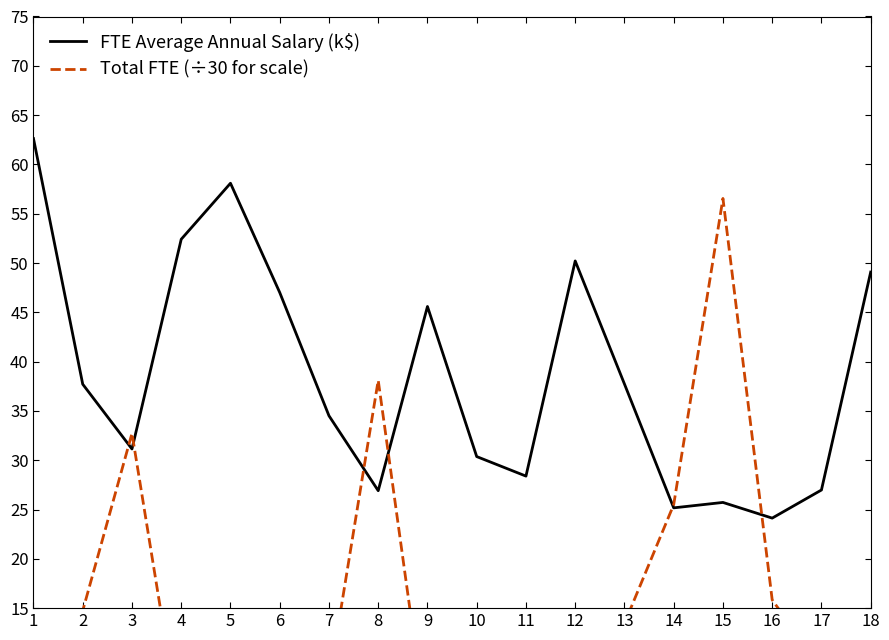

At which category does the chart reach its peak across all series?

1